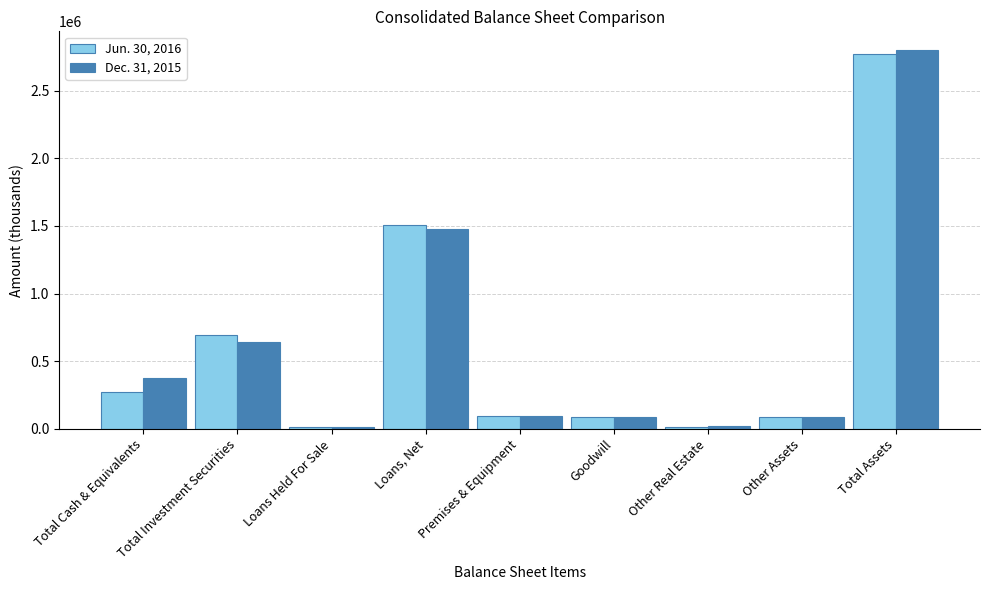

What is the label of the 1st bar from the left?

Total Cash & Equivalents